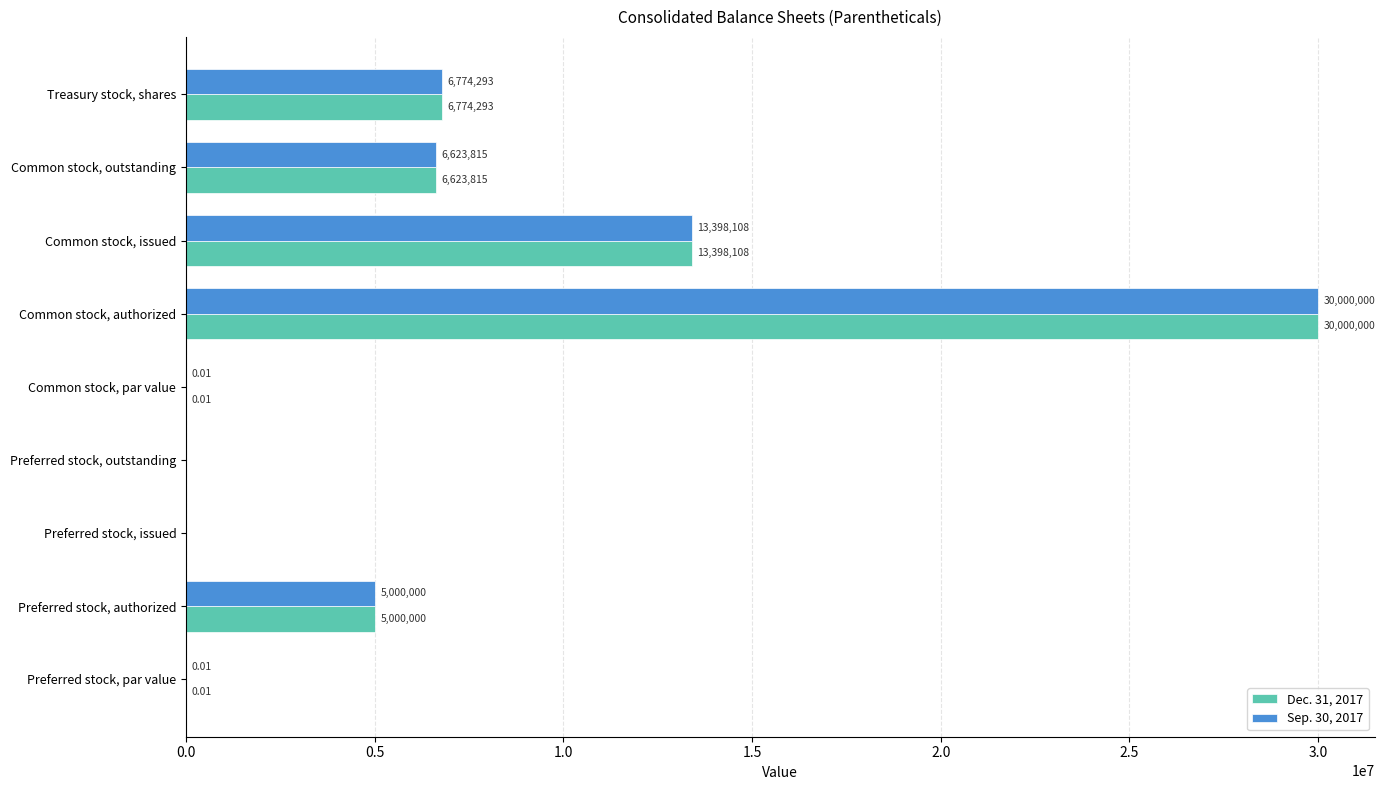

Is the value of Dec. 31, 2017 at Preferred stock, authorized greater than the value of Sep. 30, 2017 at Common stock, outstanding?

No